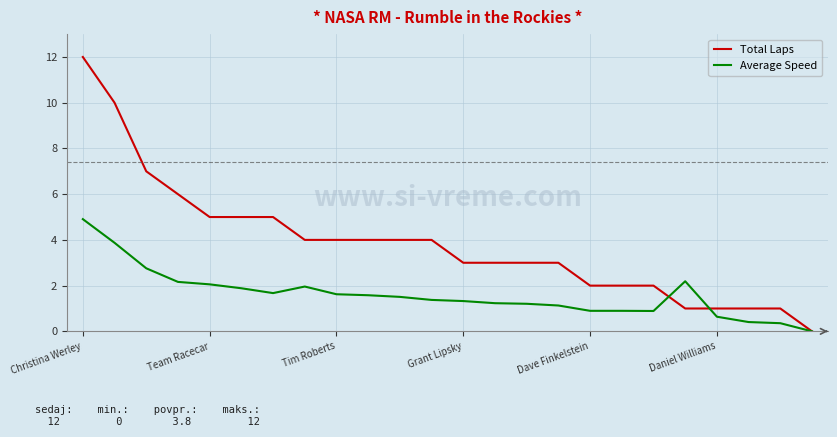

How many lines are shown in the chart?

2